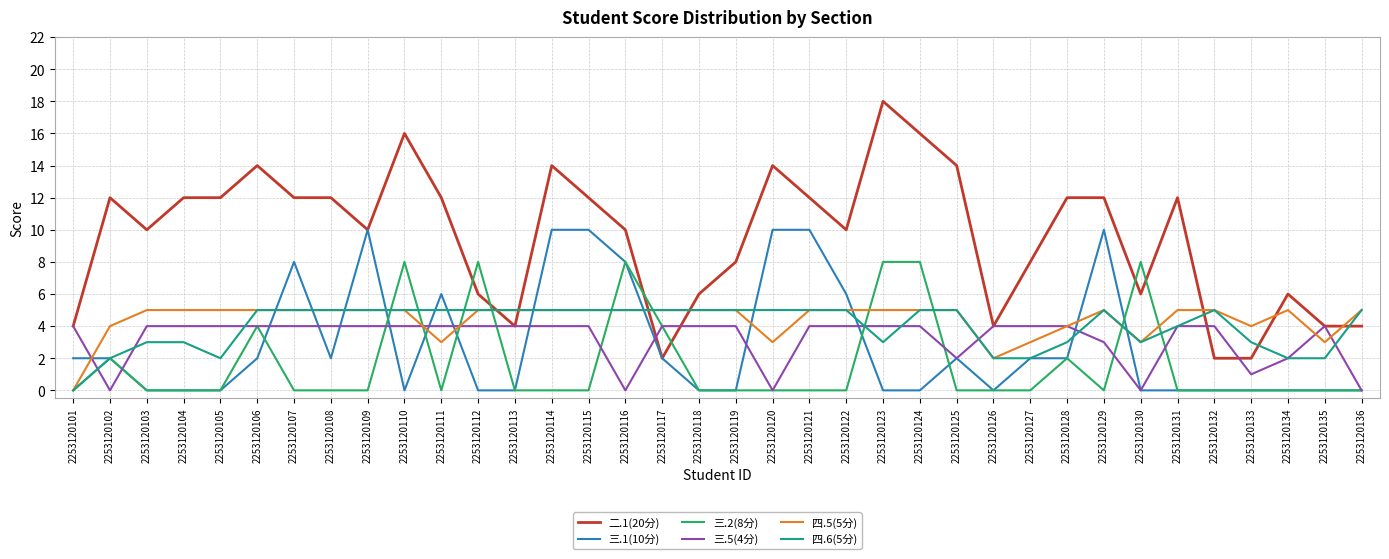

Which series has the widest spread of values?

二.1(20分)